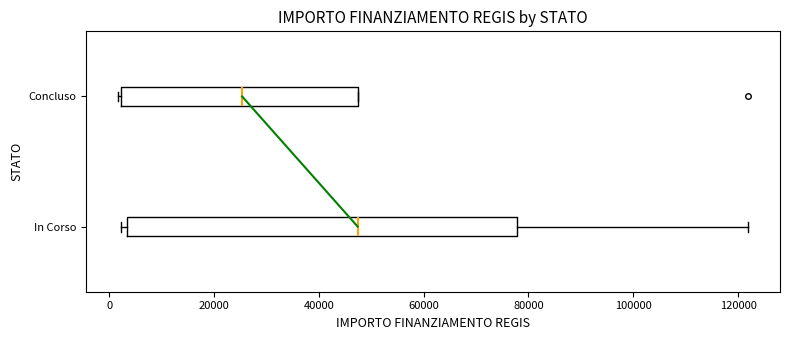

Reading bottom to top, transcribe this box plot: for each box, give where its median line is, the range the box spans, and where its two whiskers end, as read against the x-axis. The values are not printed on the chart, so give them approximately, as read against the axis.

In Corso: median 48000, box 4000 to 78000, whiskers 2000 to 122000
Concluso: median 26000, box 2000 to 48000, whiskers 2000 to 48000